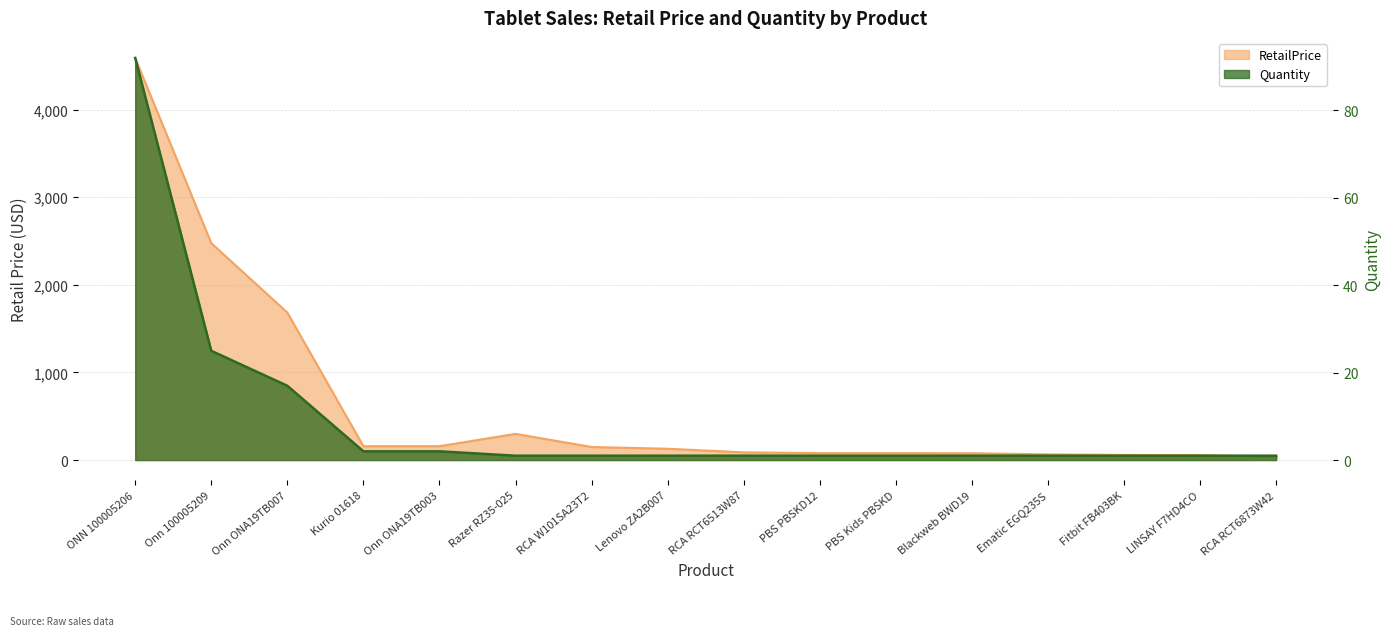

How many interior local peaks does the RetailPrice series have?

1